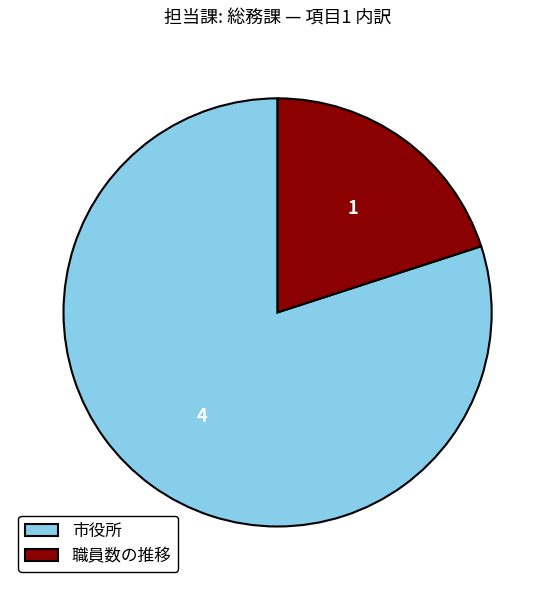

Which category accounts for the majority?

市役所